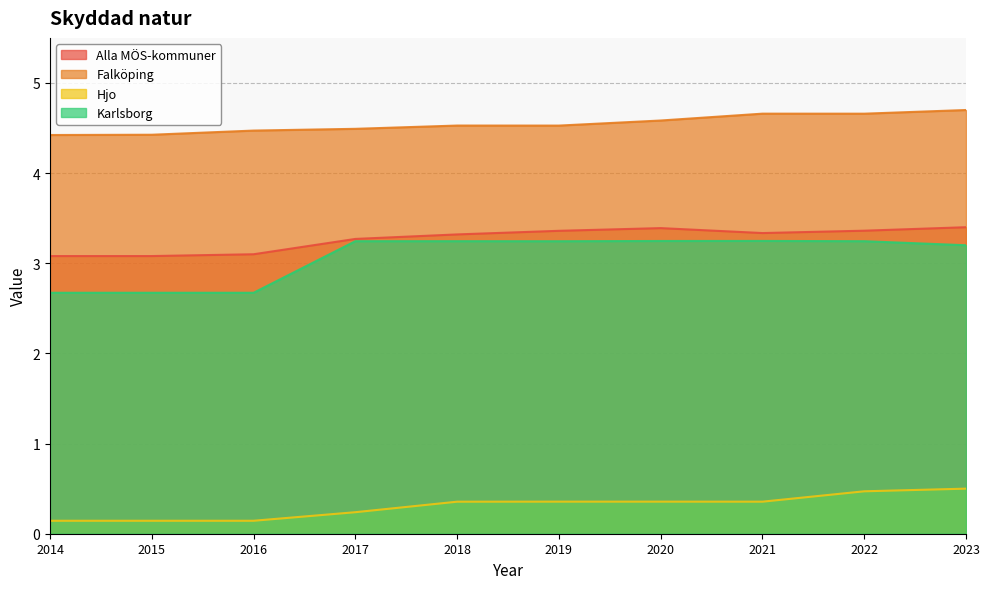

What is the difference between the second highest and second lowest values in the Karlsborg series?

0.6